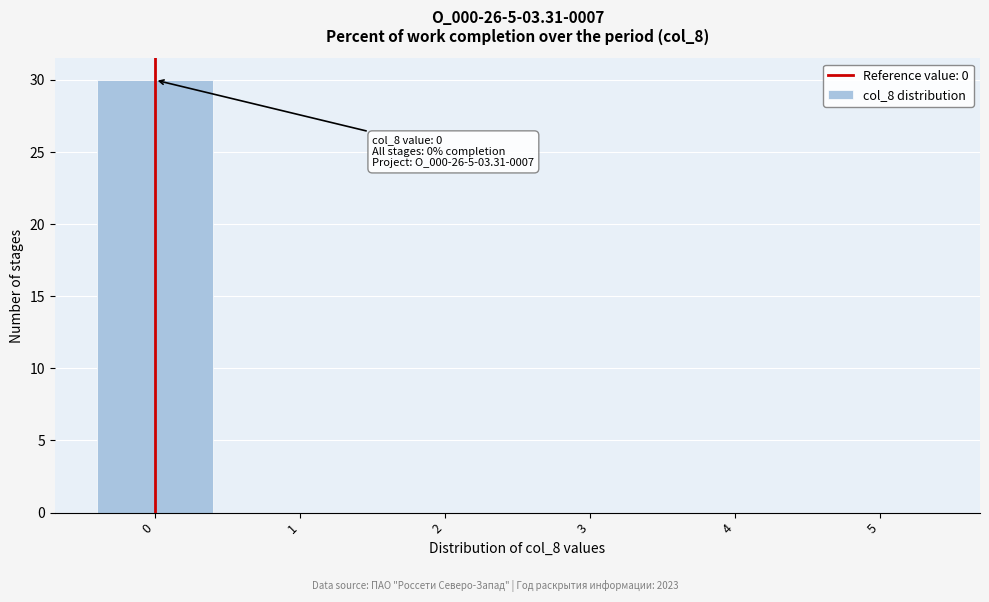

Which range on the x-axis has the tallest bar?

-0.5 to 0.5